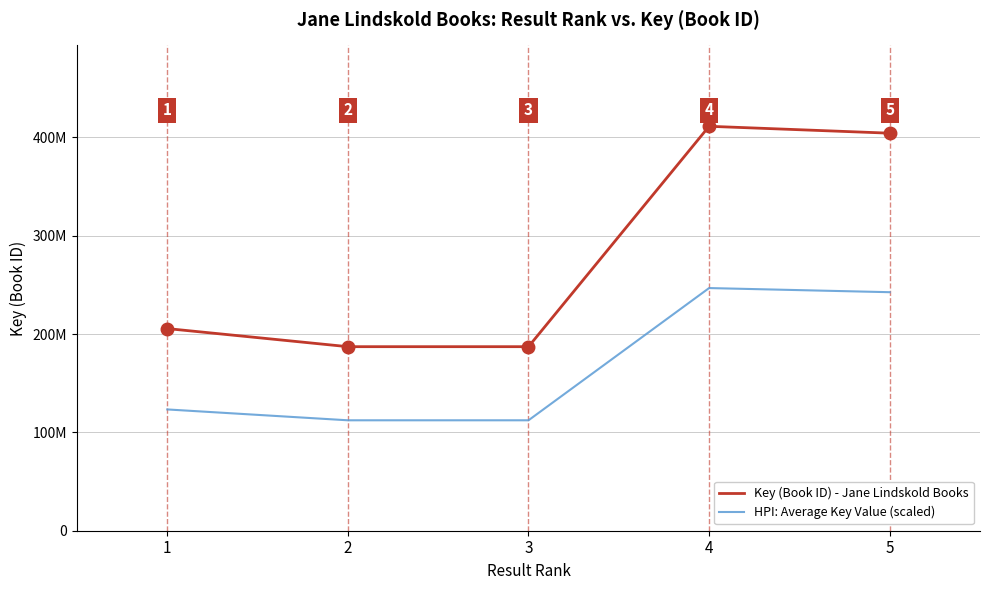

What value does the Key (Book ID) - Jane Lindskold Books series have at 2?

187121742.0